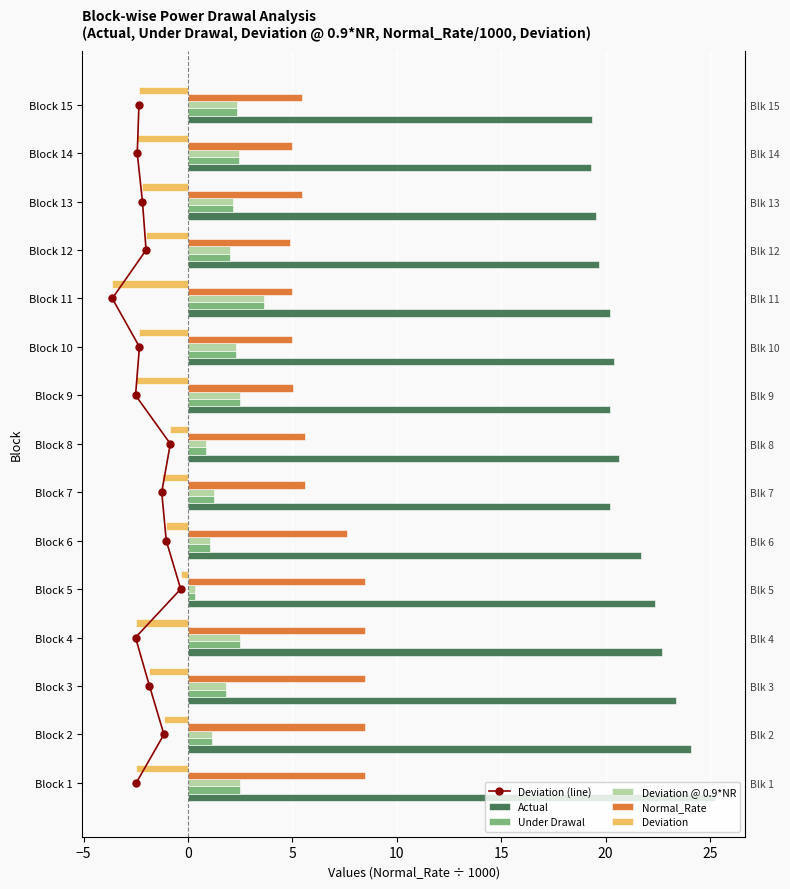

How many categories are shown in the chart?

15